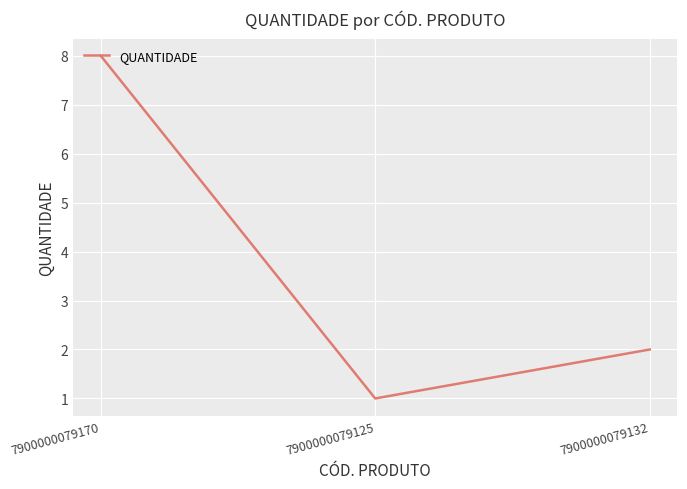

Reading right to left, extract all data points from this chart.

7900000079132=2	7900000079125=1	7900000079170=8